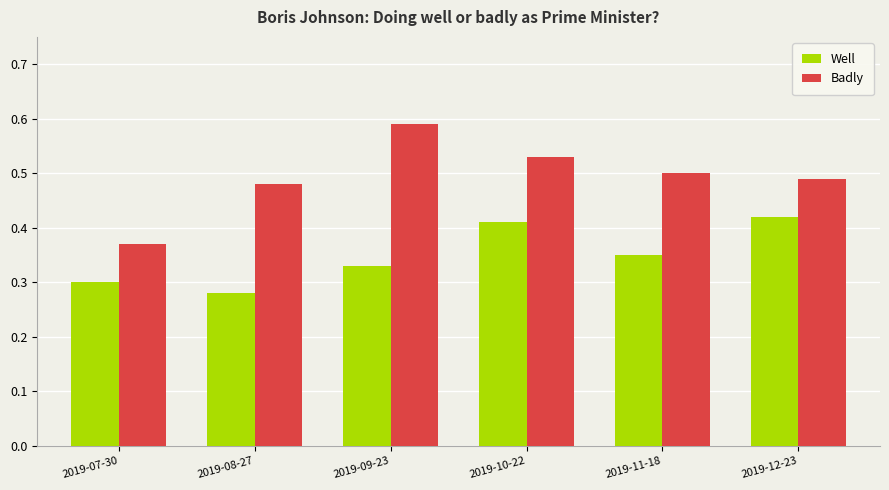

Is it true that Well equals 0.4 at 2019-08-27?

False